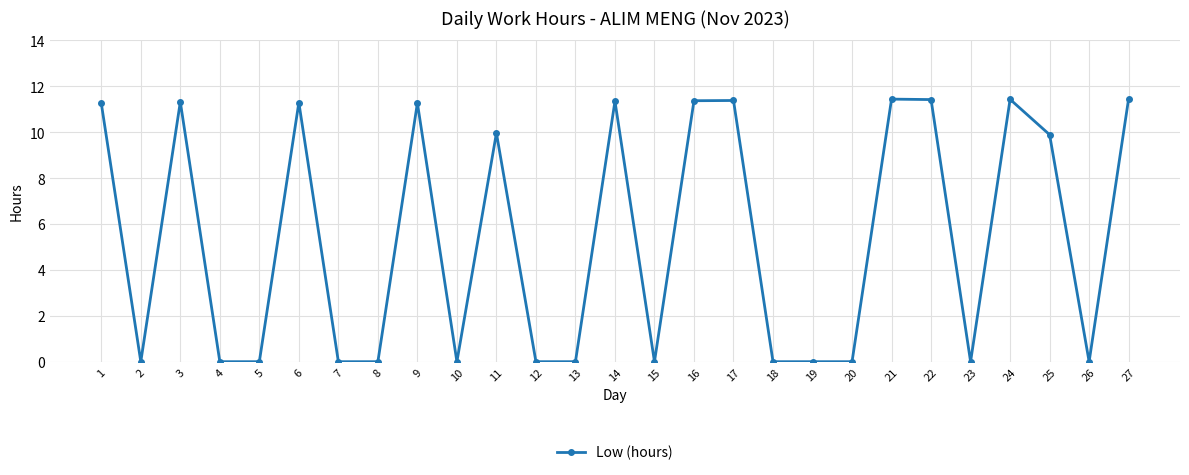

What is the sum of the values at 15 and 27?

11.5